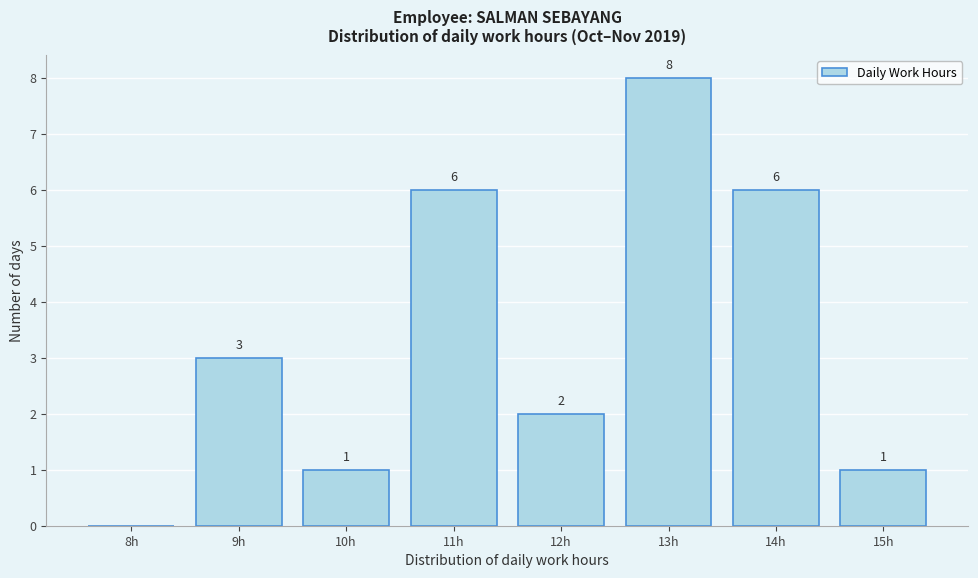

Reading right to left, transcribe all the data shown in this chart.

15h=1	14h=6	13h=8	12h=2	11h=6	10h=1	9h=3	8h=0